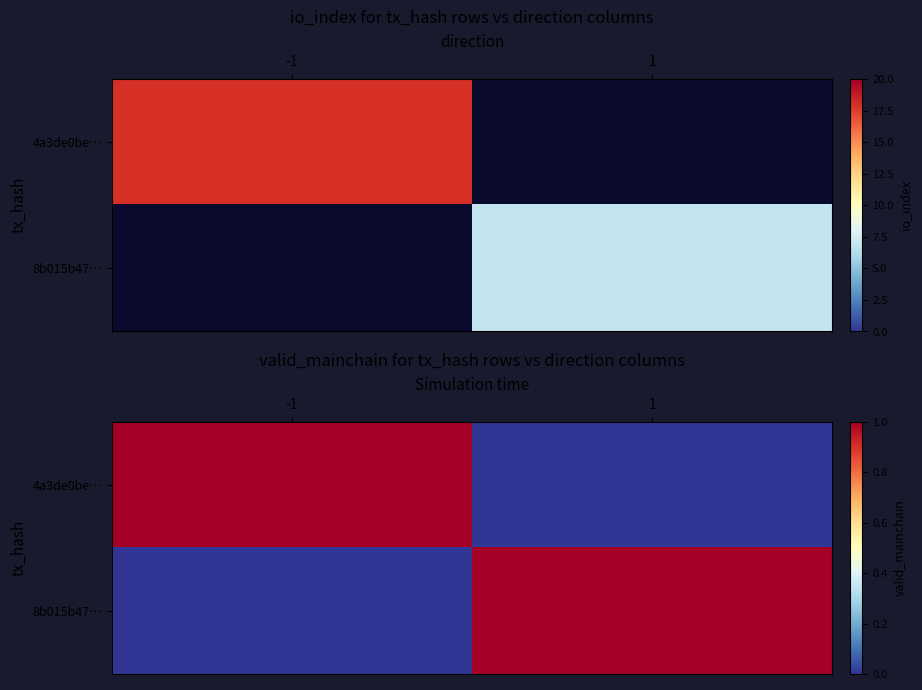

Which category has the lowest value in the 8b015b47… series?

-1